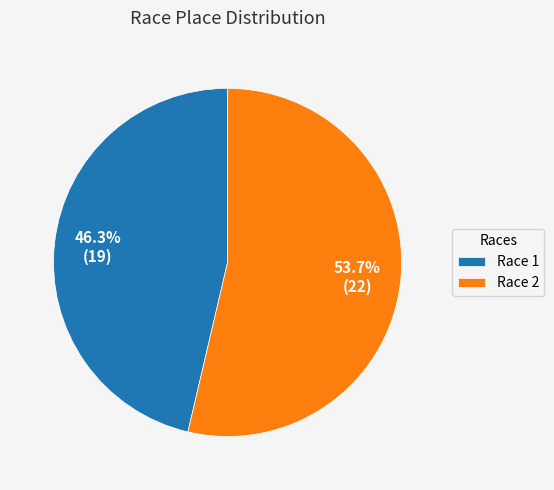

What percentage is NOT represented by Race 2?

46.3%